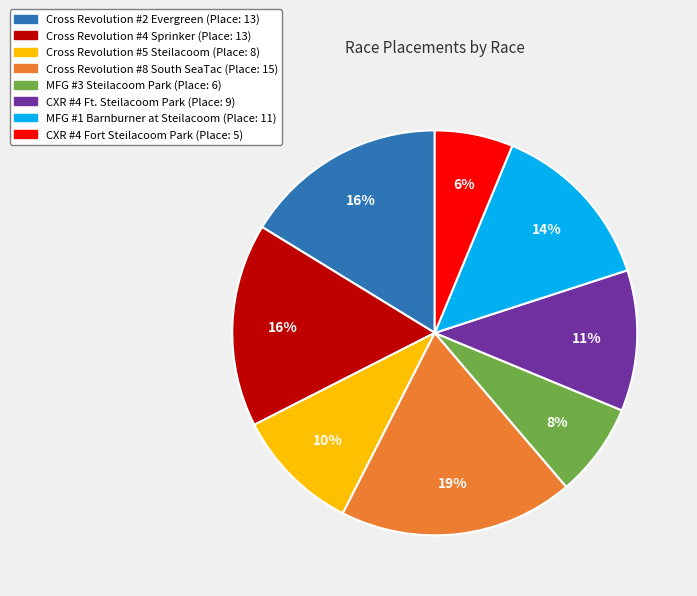

To the nearest percent, what portion does MFG #1 Barnburner at Steilacoom represent?

14%